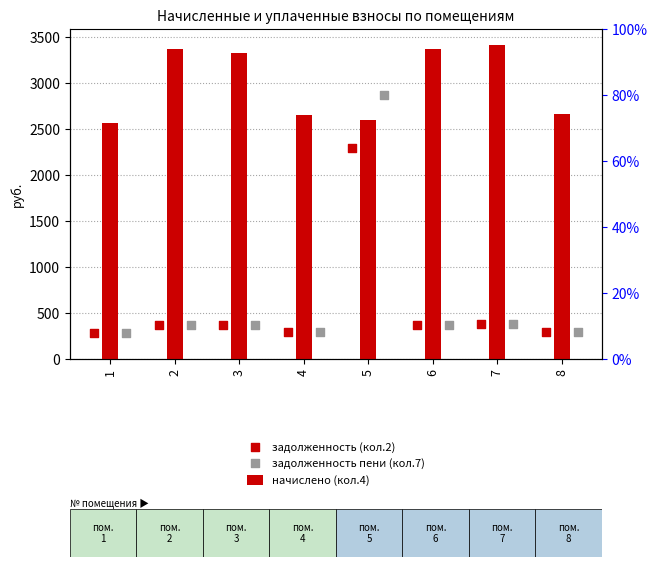

What is the total value across all series at 1?

3130.0